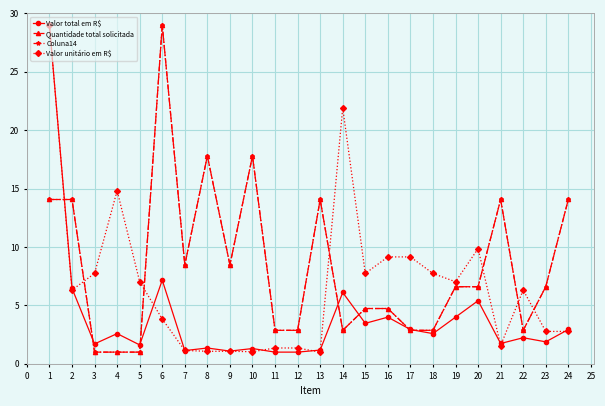

Does the chart have visible grid lines?

Yes